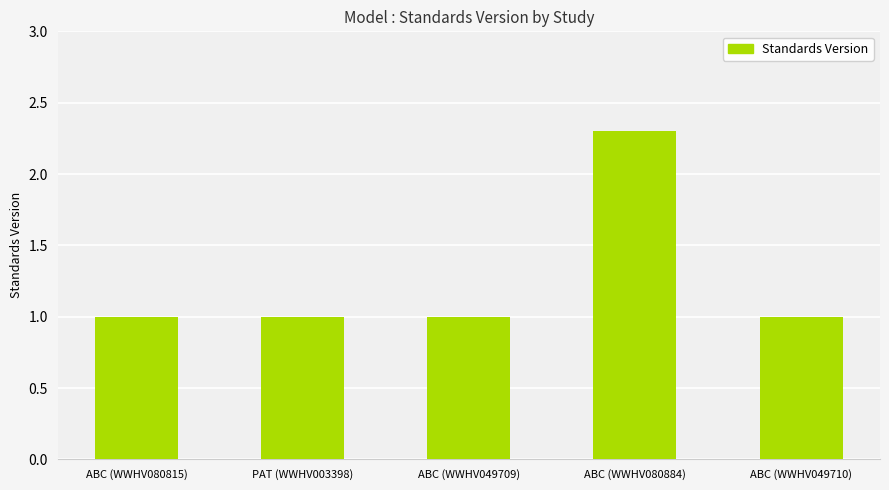

Reading right to left, list all the values displayed in this chart.

ABC (WWHV049710)=1.0	ABC (WWHV080884)=2.3	ABC (WWHV049709)=1.0	PAT (WWHV003398)=1.0	ABC (WWHV080815)=1.0